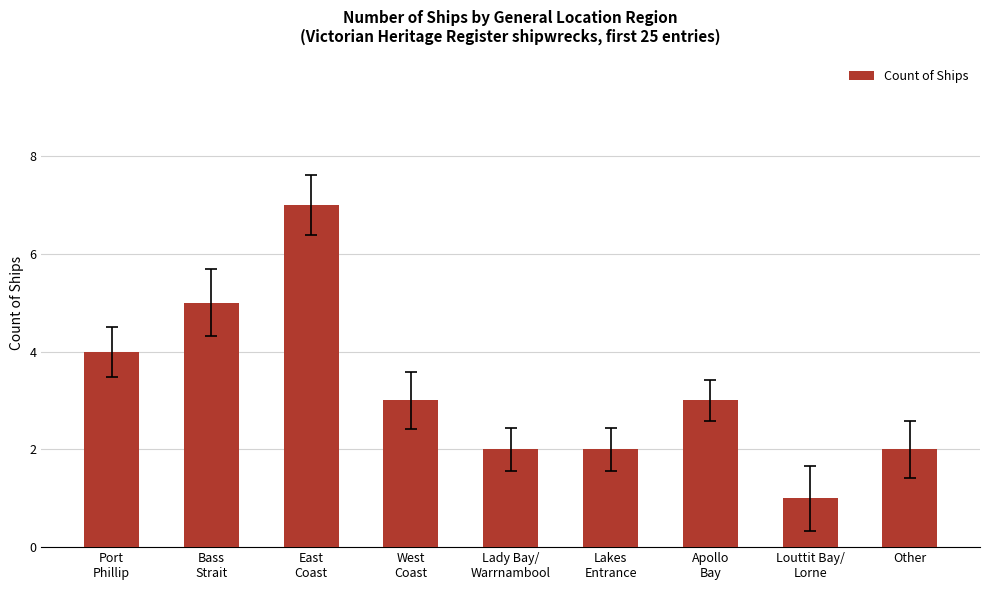

Are the bars grouped side by side (vs. stacked)?

No